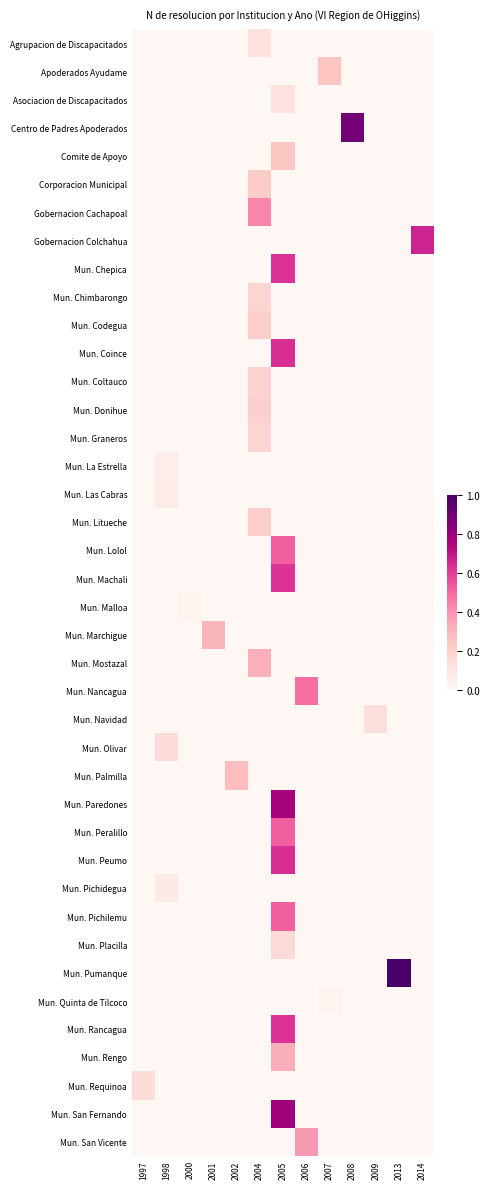

List the series in order of their peak value, lowest first.

Mun. Malloa, Mun. Quinta de Tilcoco, Mun. La Estrella, Mun. Las Cabras, Mun. Pichidegua, Asociacion de Discapacitados, Agrupacion de Discapacitados, Mun. Navidad, Mun. Requinoa, Mun. Olivar, Mun. Placilla, Mun. Chimbarongo, Mun. Graneros, Mun. Coltauco, Mun. Donihue, Mun. Litueche, Mun. Codegua, Corporacion Municipal, Comite de Apoyo, Apoderados Ayudame, Mun. Palmilla, Mun. Marchigue, Mun. Mostazal, Mun. Rengo, Mun. San Vicente, Gobernacion Cachapoal, Mun. Nancagua, Mun. Pichilemu, Mun. Peralillo, Mun. Lolol, Mun. Chepica, Mun. Machali, Mun. Rancagua, Mun. Peumo, Mun. Coince, Gobernacion Colchahua, Mun. Paredones, Mun. San Fernando, Centro de Padres Apoderados, Mun. Pumanque